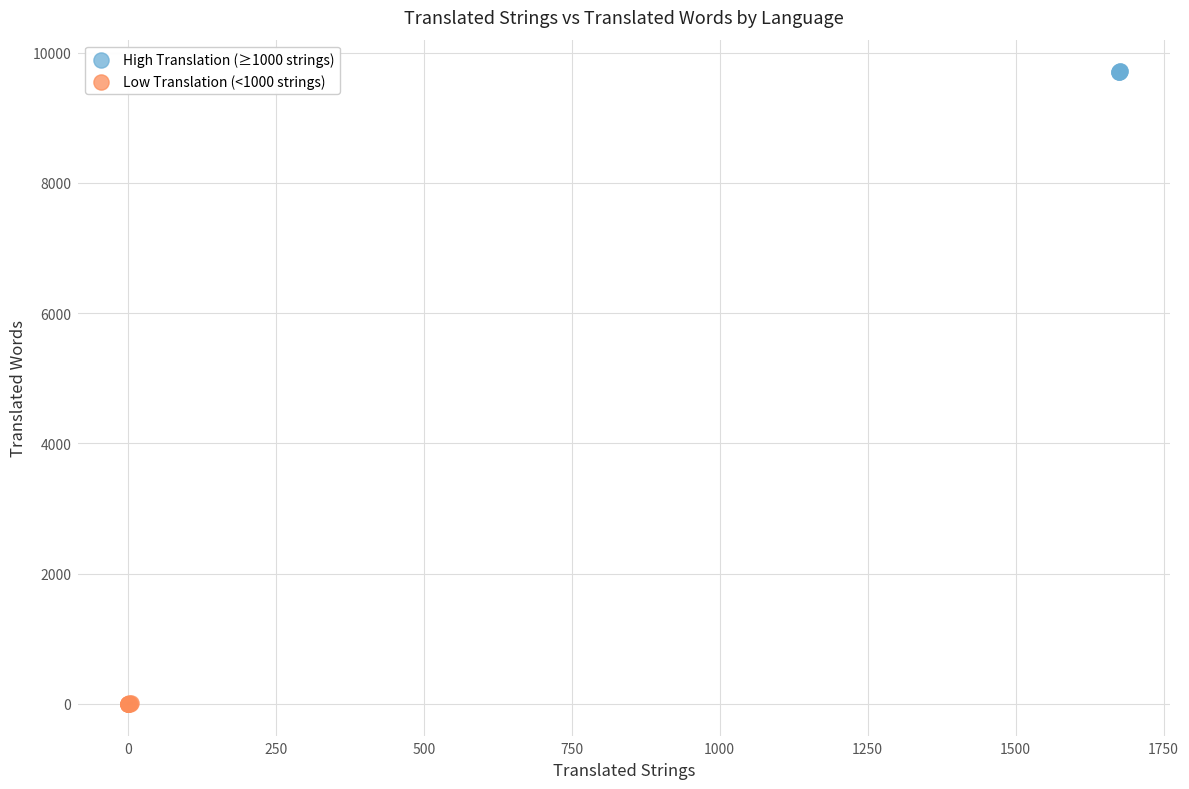

What are all the series names shown in the legend?

High Translation (≥1000 strings), Low Translation (<1000 strings)